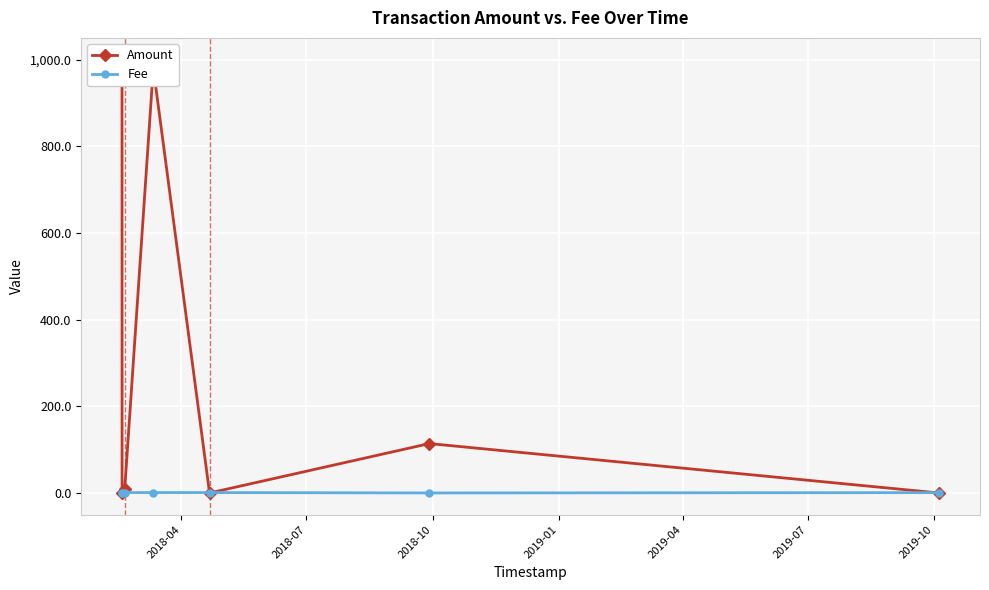

At which label does Amount reach its peak?

2018-04